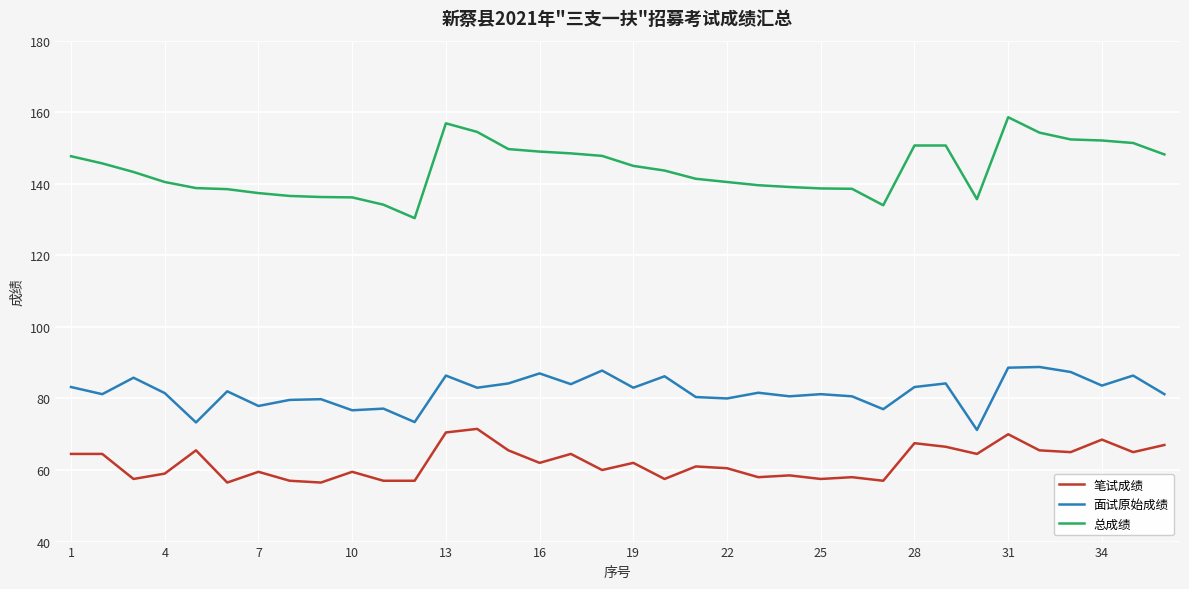

What is the difference between the maximum and minimum values in the 面试原始成绩 series?

17.6